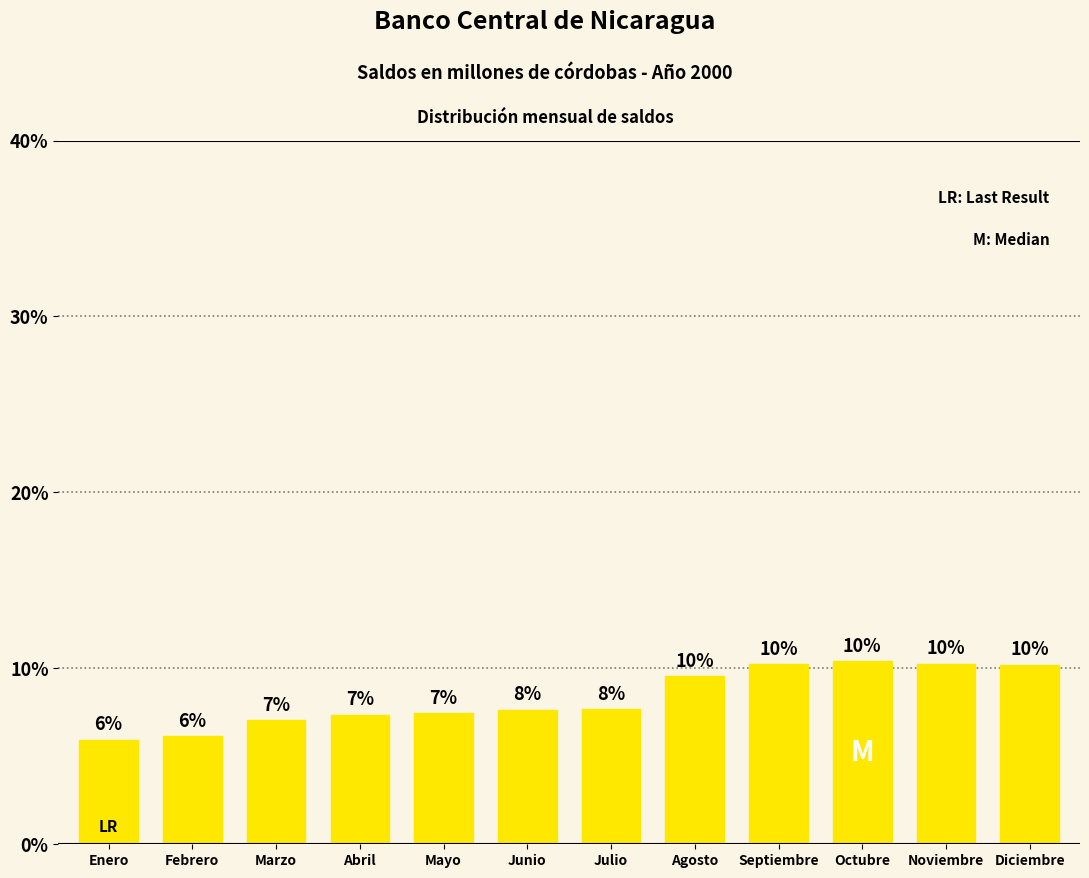

What is the label of the 9th bar from the left?

Septiembre